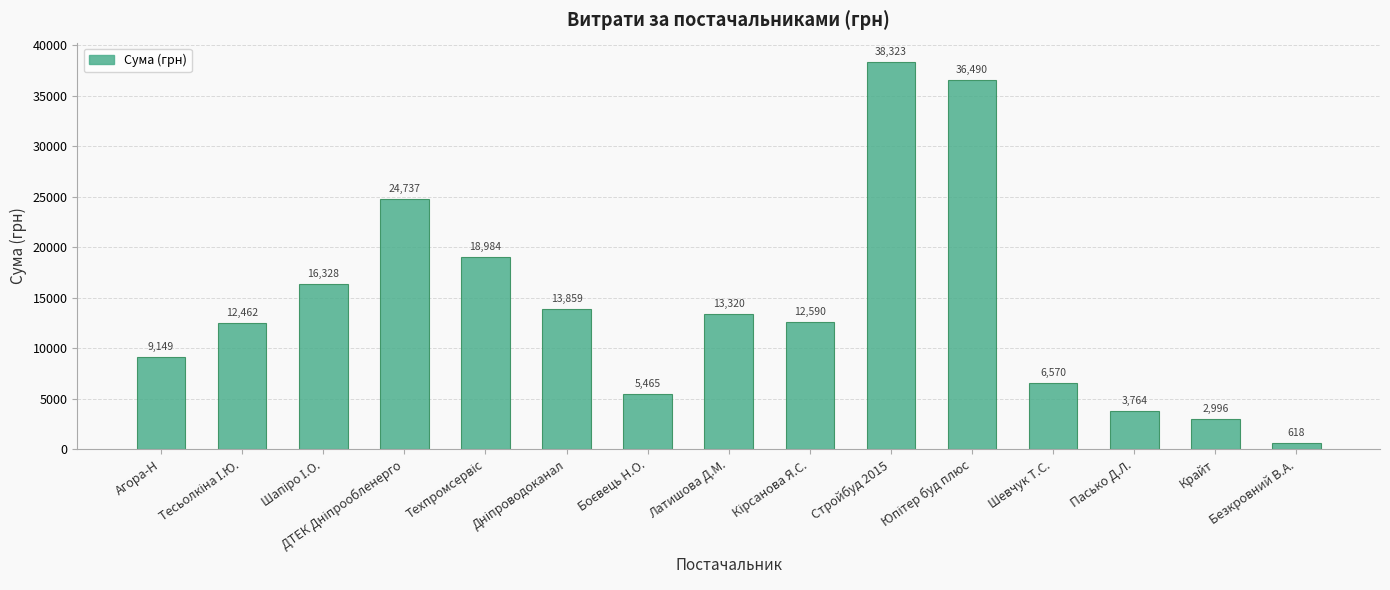

The chart shows a value of 3764.4 at Пасько Д.Л.. True or false?

True